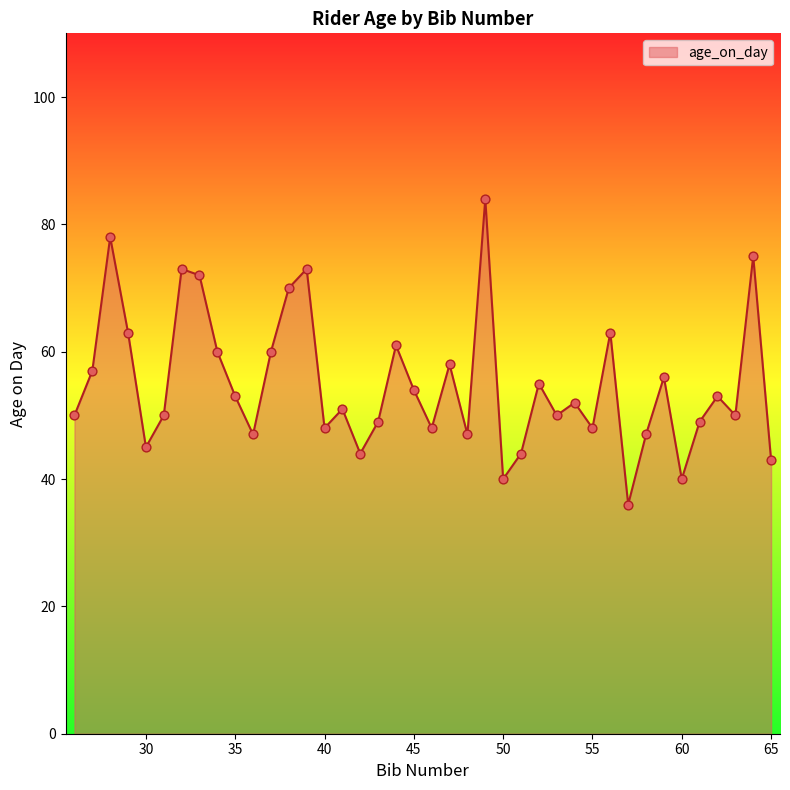

What is the difference between the maximum and minimum values?

48